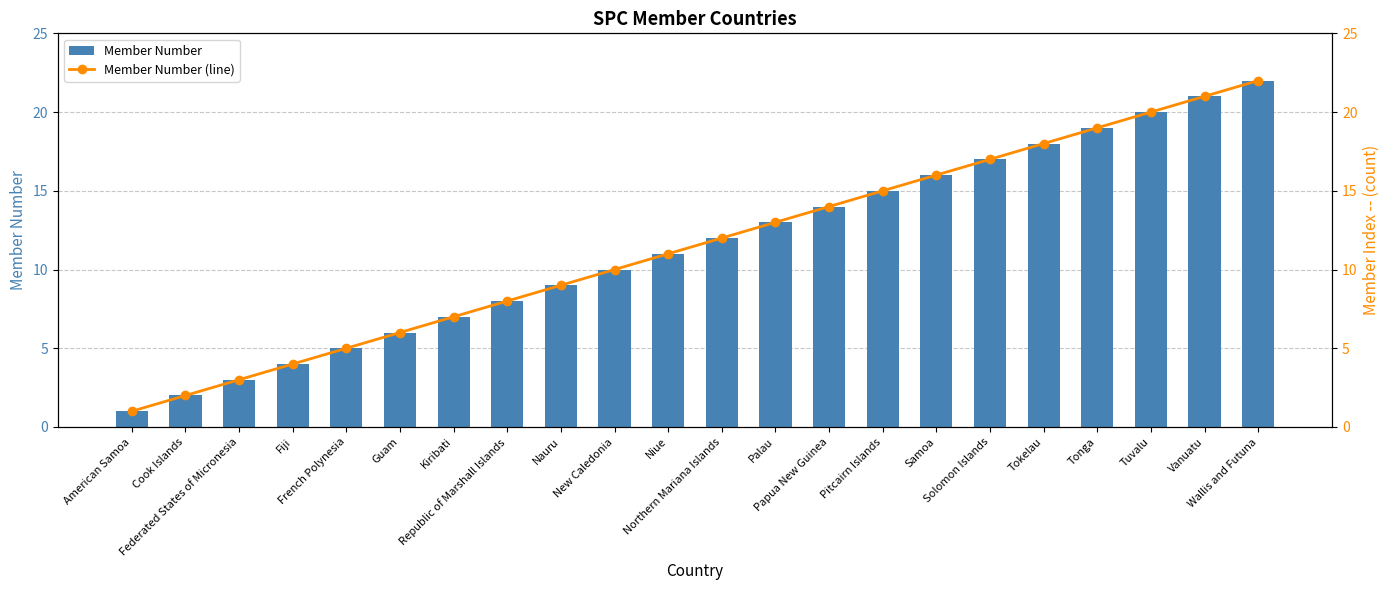

How many data points does each series have?

22